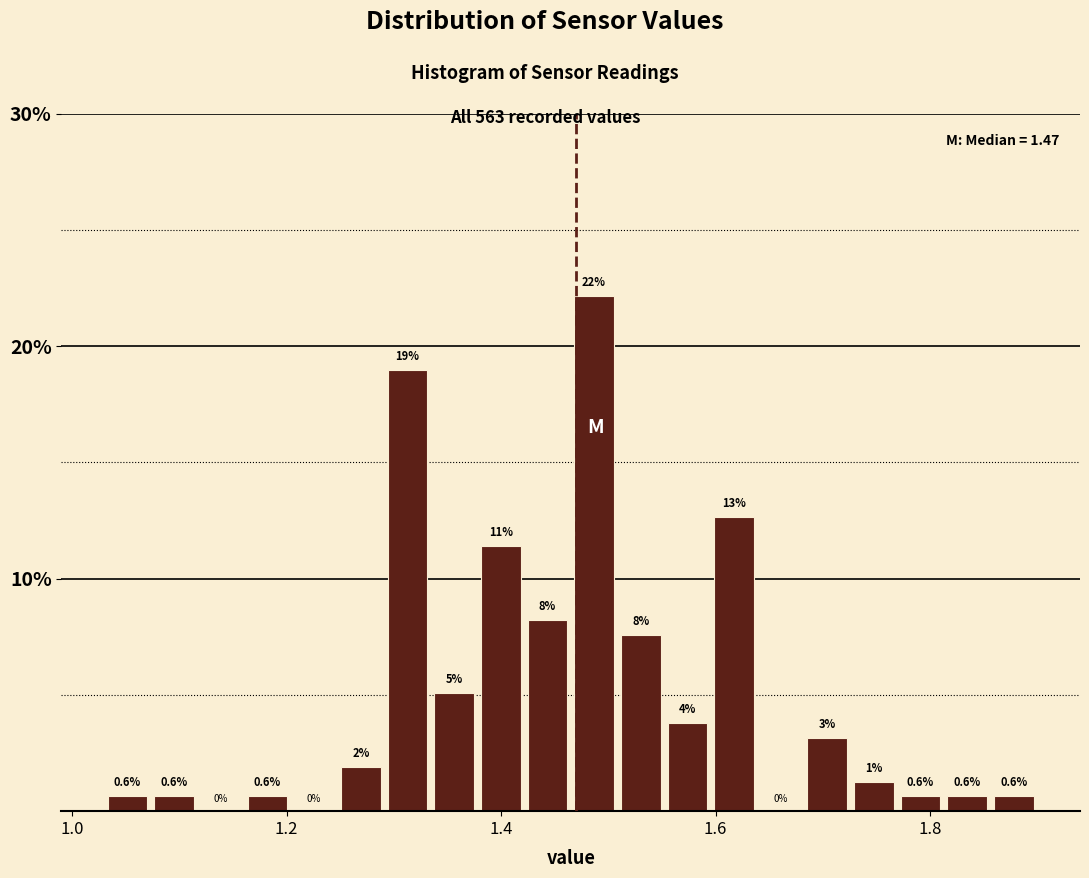

Read against the x-axis, roughly where is the centre of the tallest bar?

1.48